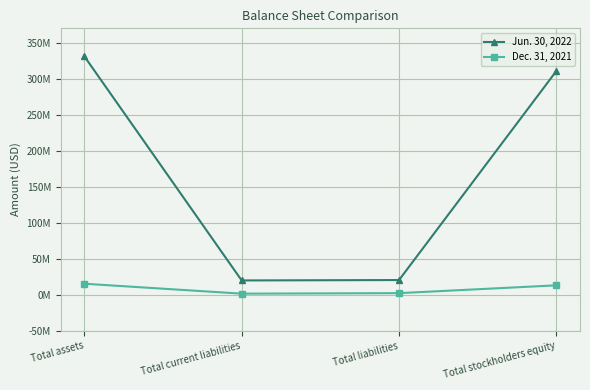

At how many categories does at least one series exceed 57266840?

2